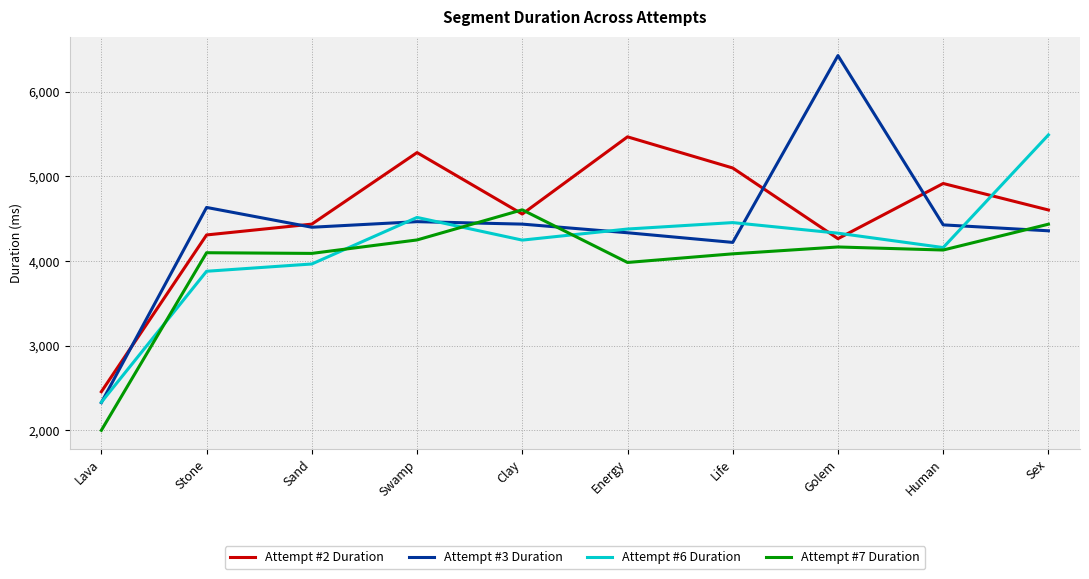

At how many categories does at least one series exceed 3268?

9